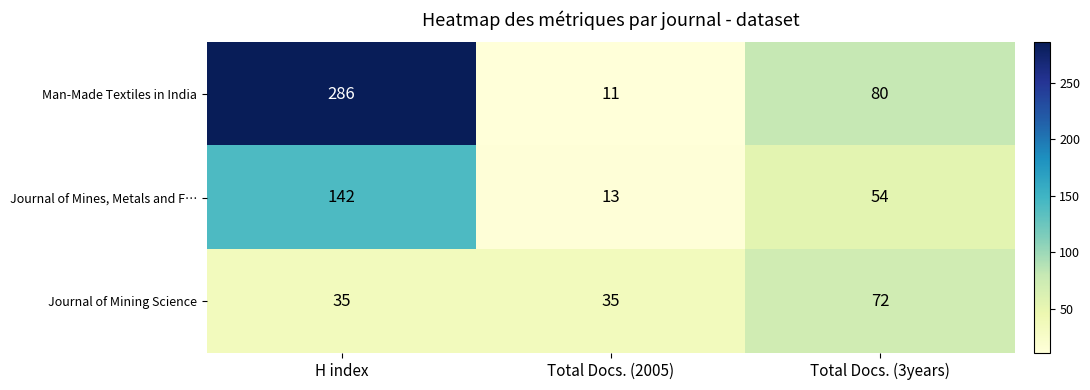

What is the difference between the Journal of Mines, Metals and F… values at Total Docs. (3years) and H index?

88